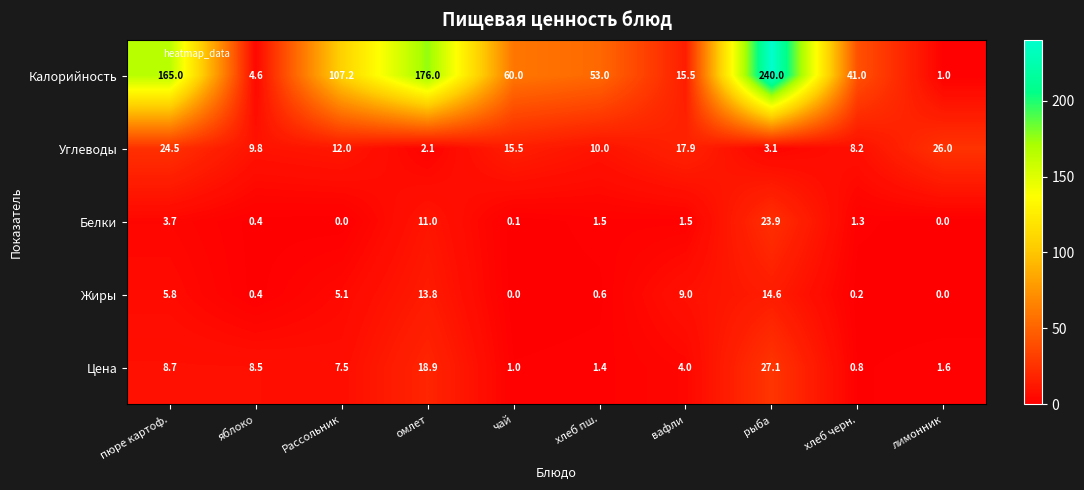

Count the number of data series in this chart.

5